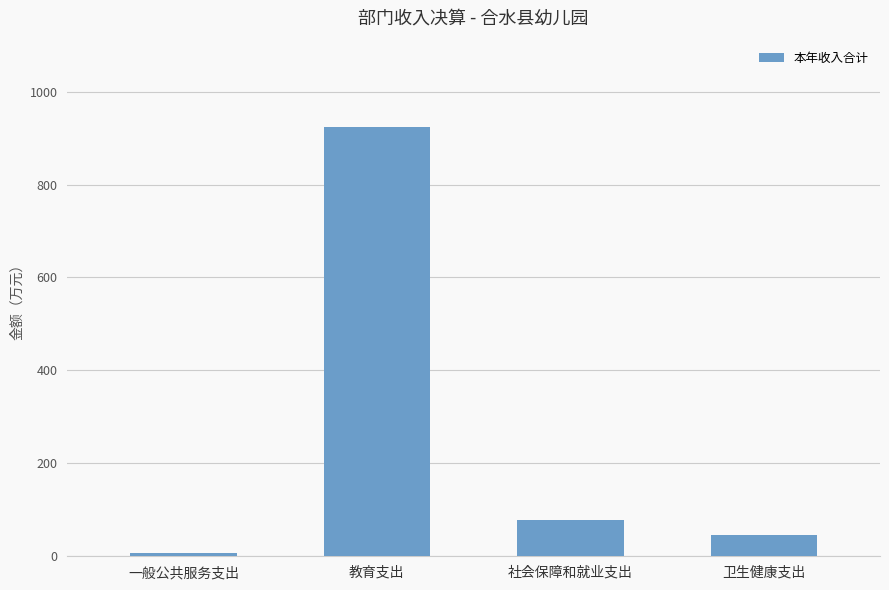

What is the minimum value shown in the chart?

6.2